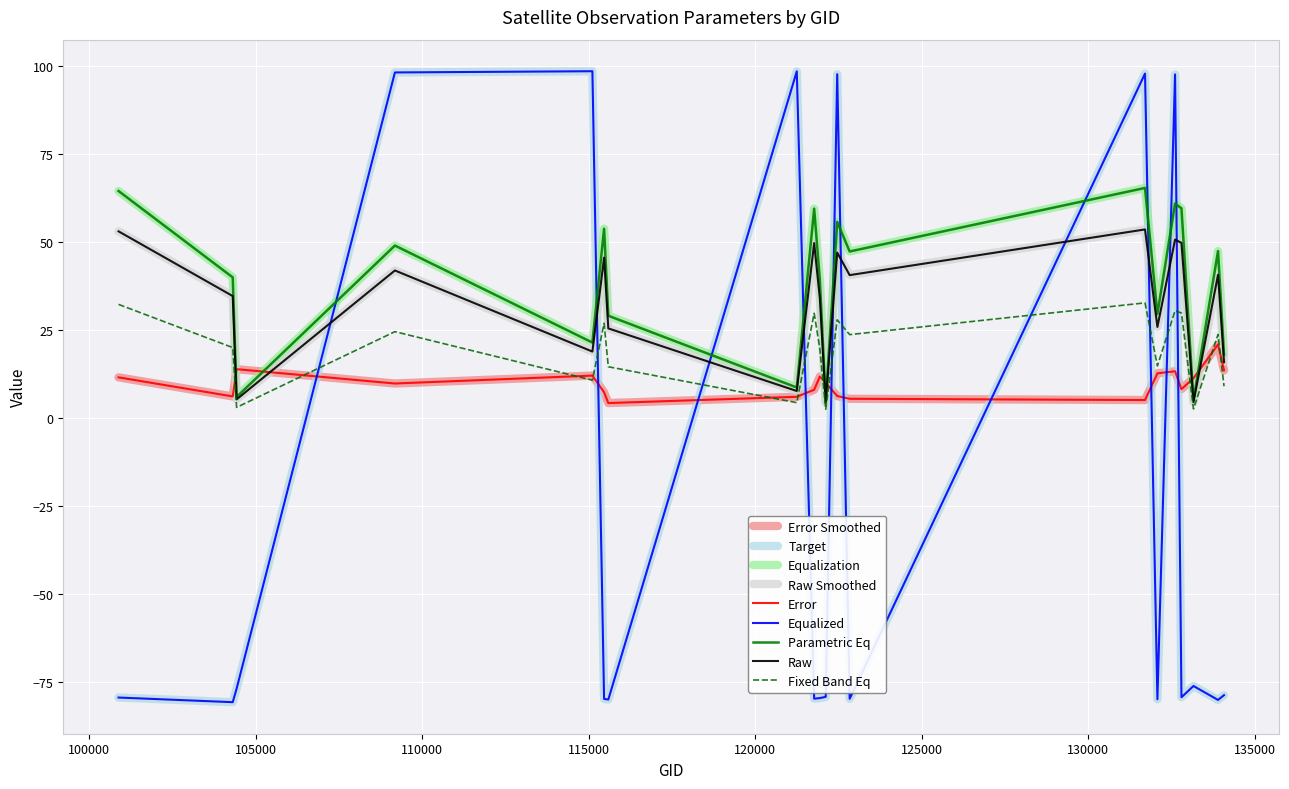

Does the chart display data point markers on the line(s)?

No